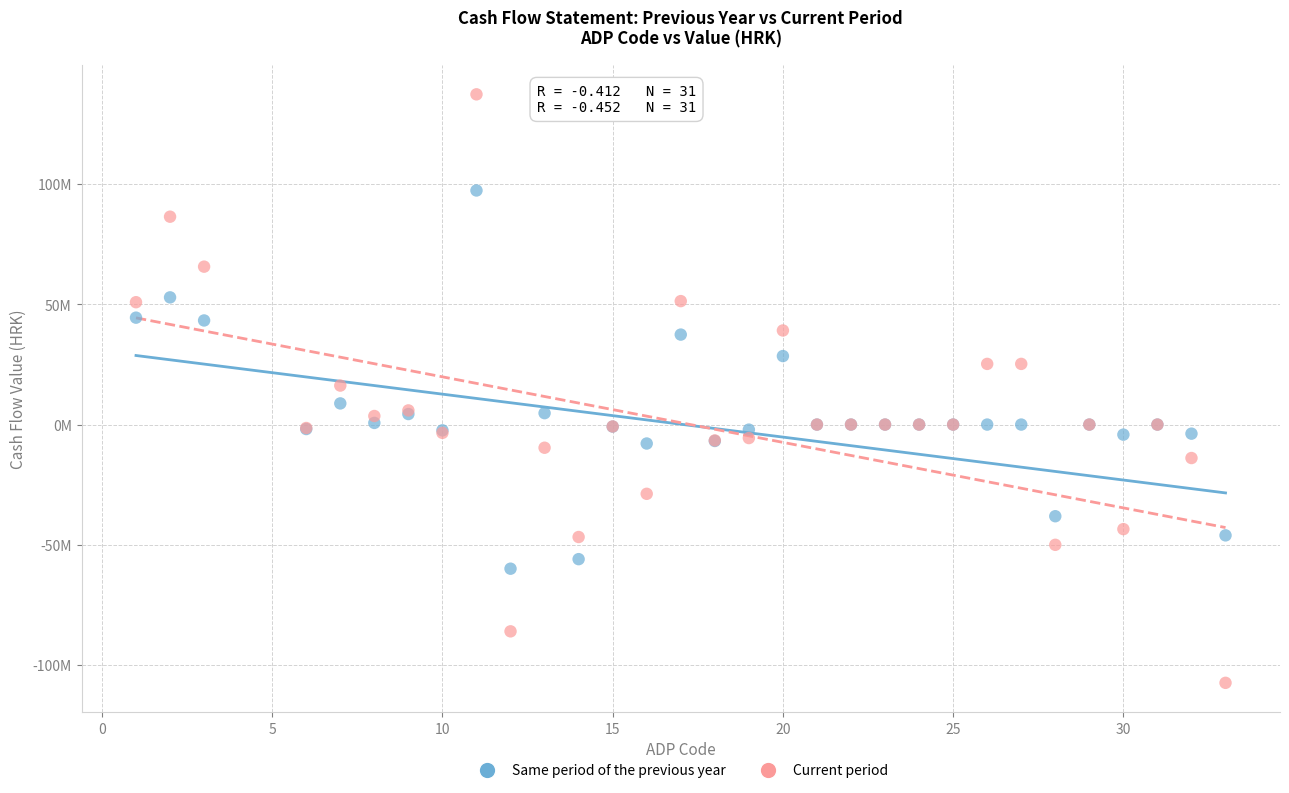

Which series contains the lowest Y value?

Current period